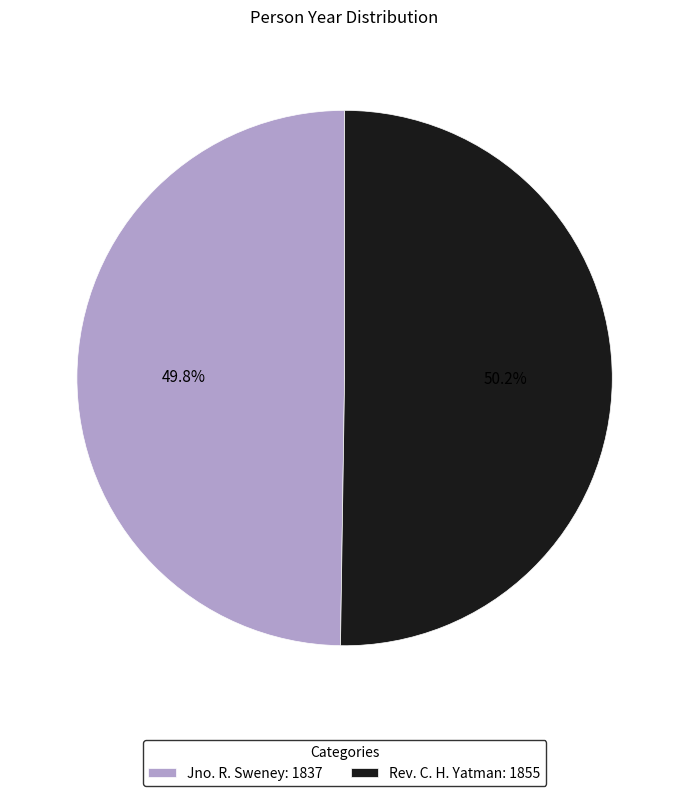

How many slices are in this pie chart?

2